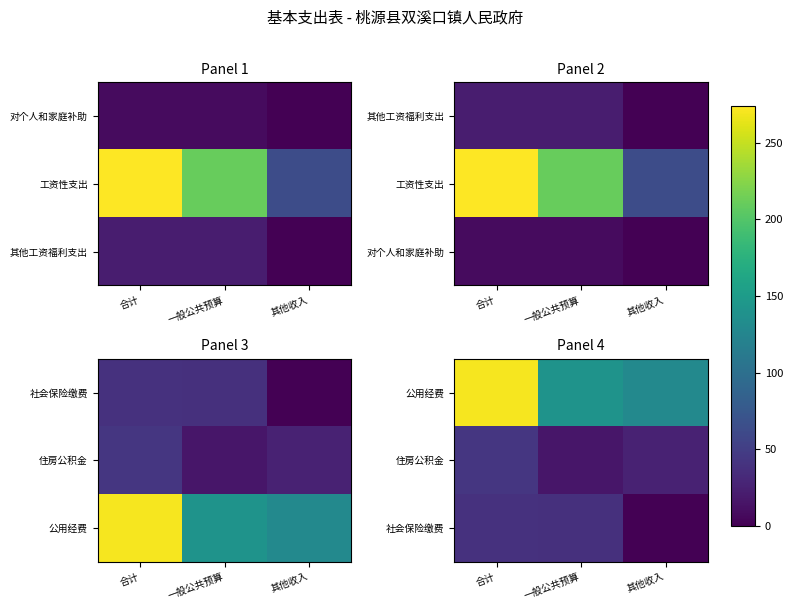

Which category has the highest value in the 公用经费 series?

合计